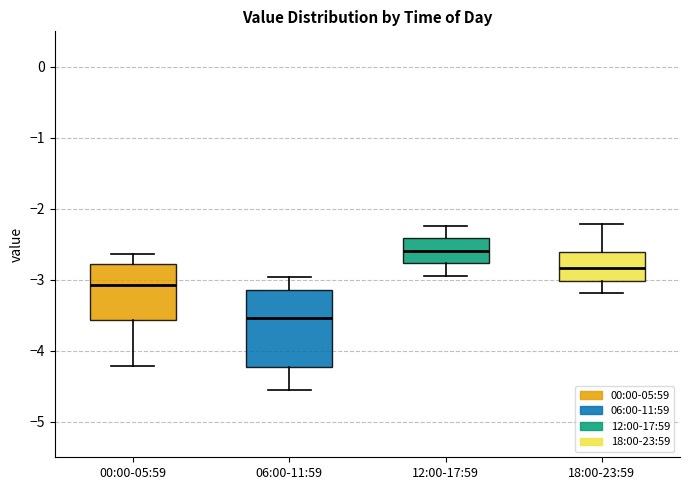

Comparing the boxes themselves (not the whiskers), which one is the tallest?

06:00-11:59